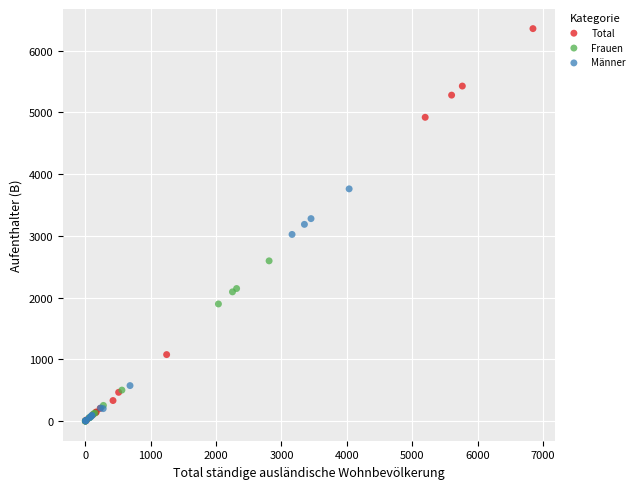

Which series reaches the maximum Y coordinate?

Total